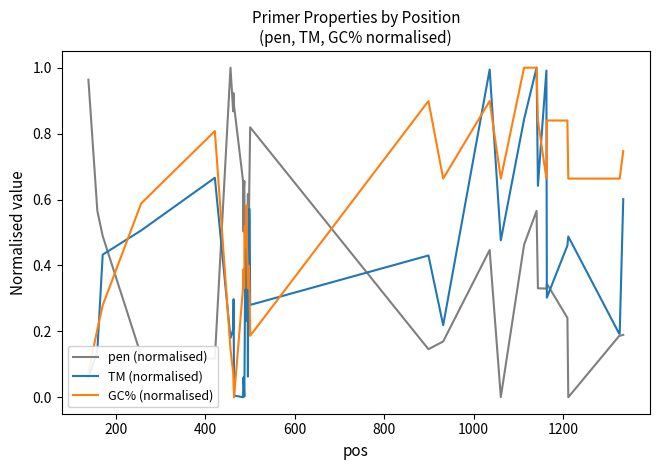

Rank the series by their average value, from lowest to highest.

TM (normalised), pen (normalised), GC% (normalised)